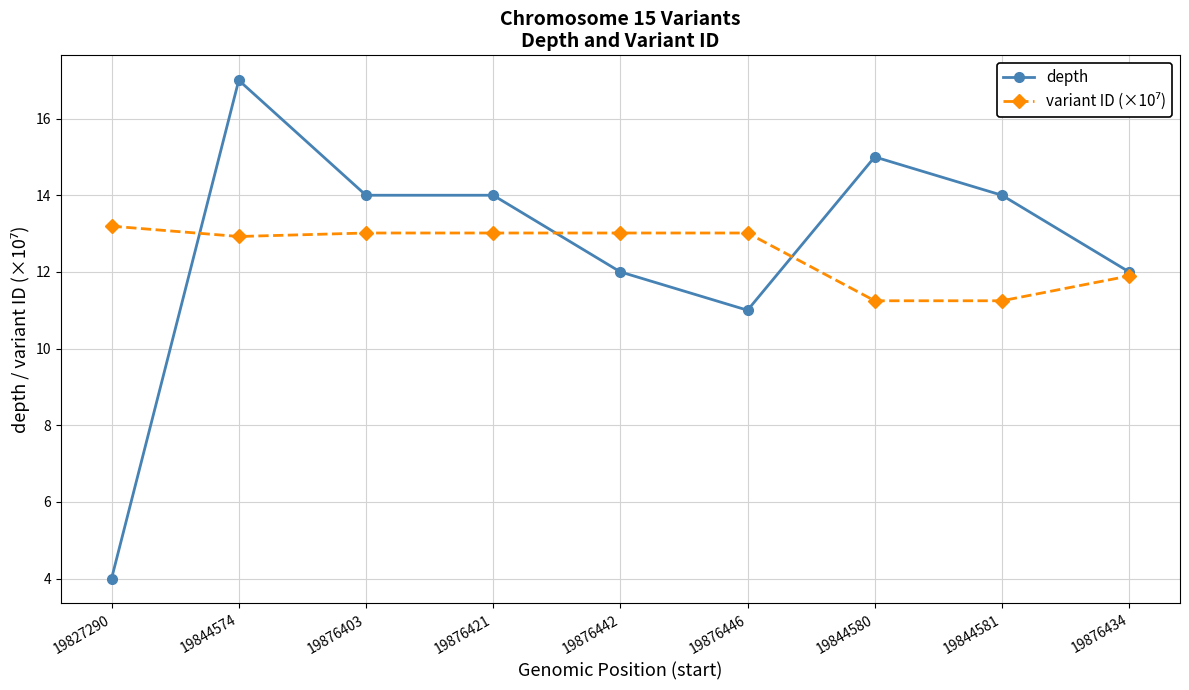

Does the chart have visible grid lines?

Yes